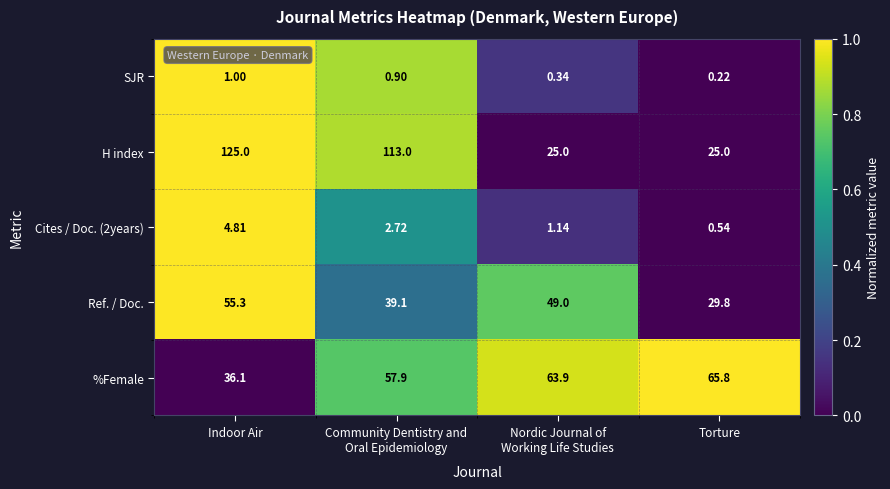

Where does the Cites / Doc. (2years) series first go above 2?

Indoor Air